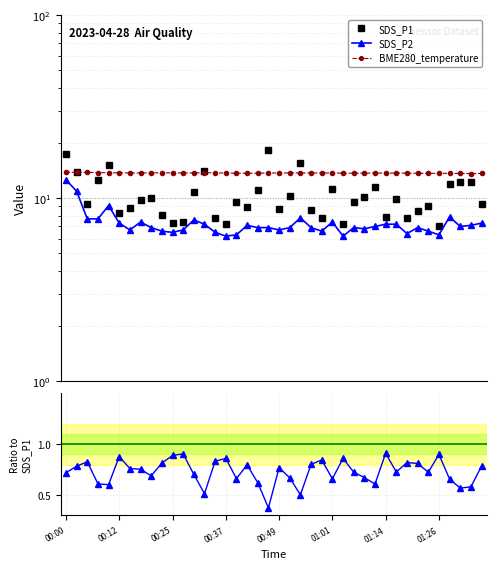

What is the minimum value for BME280_temperature?

13.6